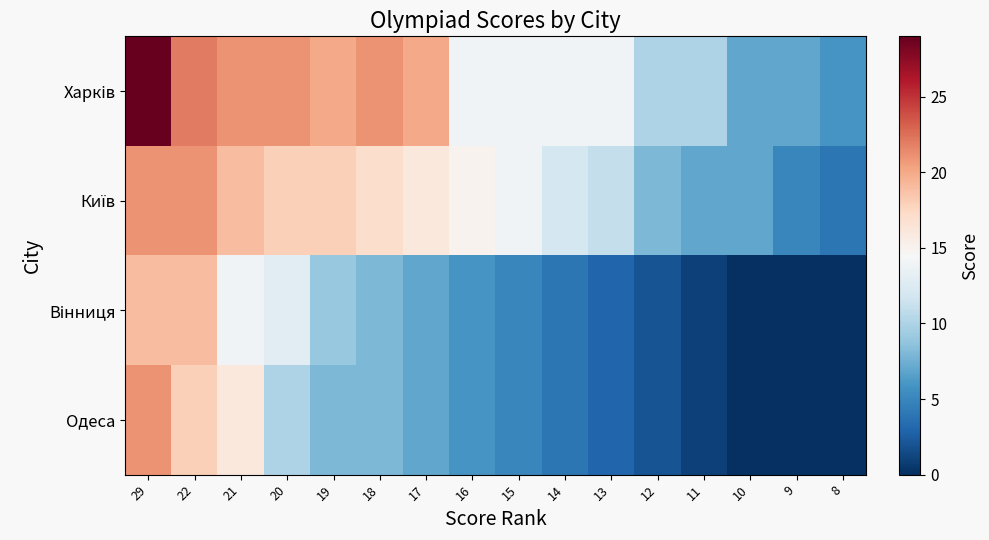

Which series has the largest total across all categories?

Харків